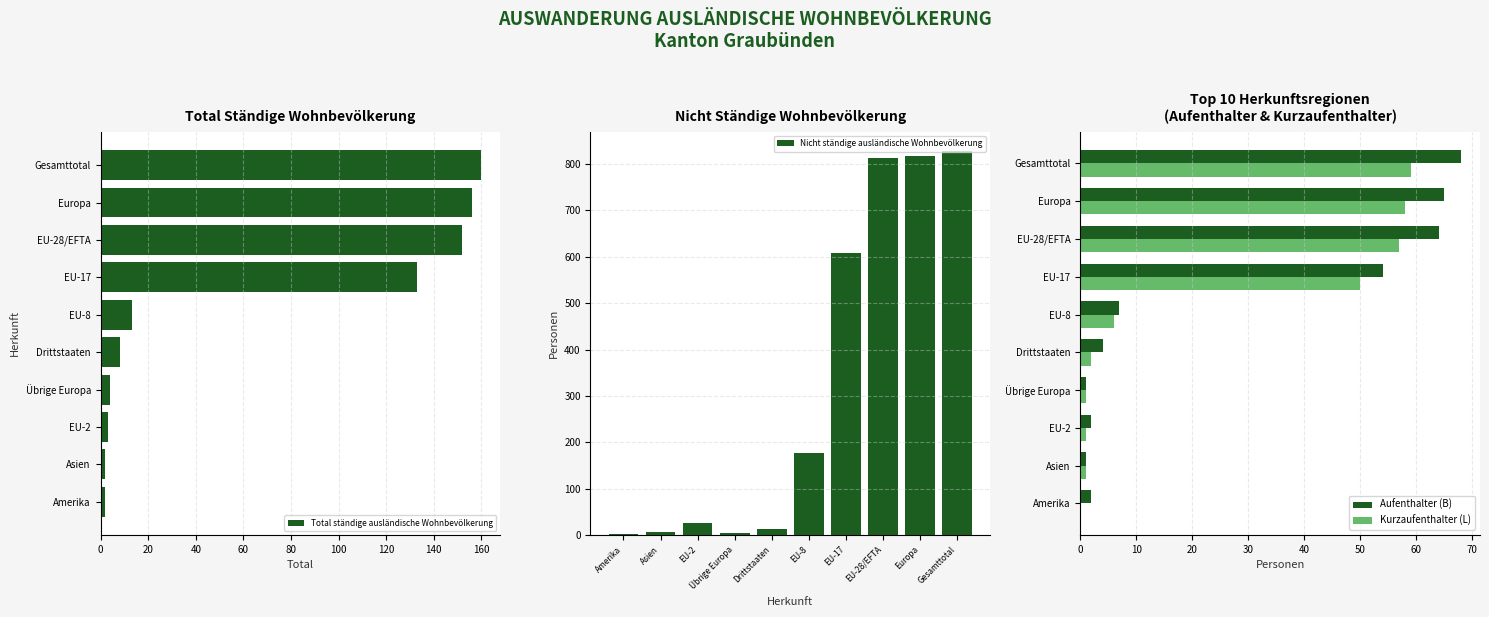

Which series has the largest total across all categories?

Nicht ständige ausländische Wohnbevölkerung